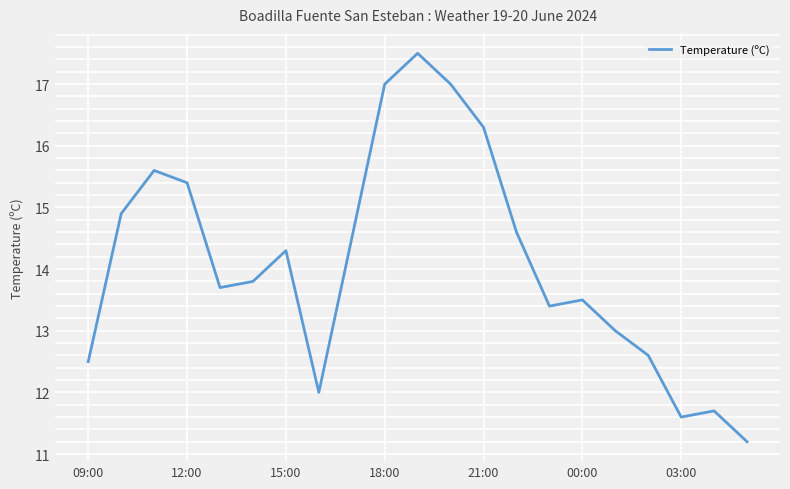

What is the difference between the maximum and minimum values?

6.3